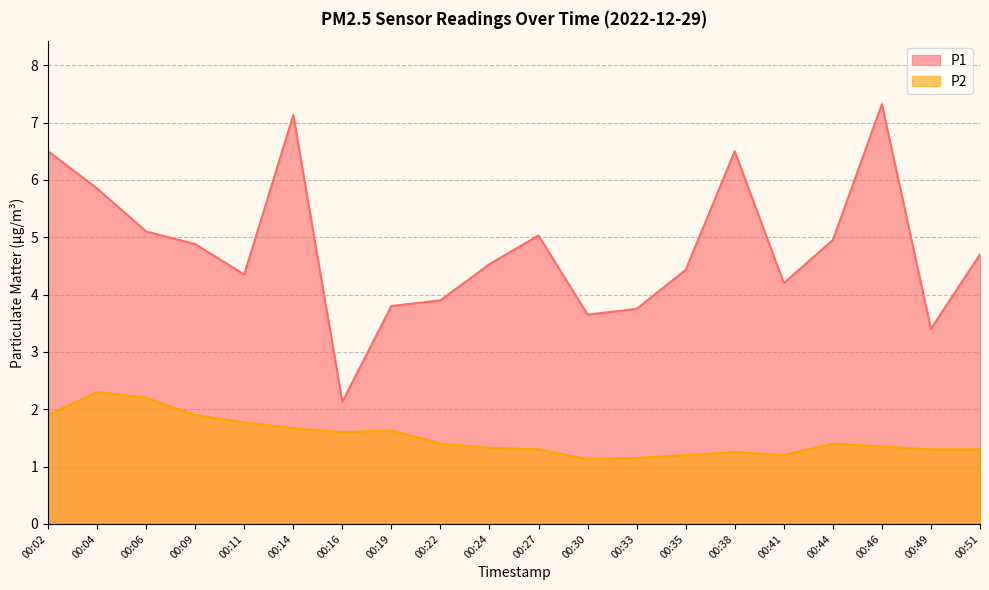

The P1 series shows 4.3 at 00:11. True or false?

True